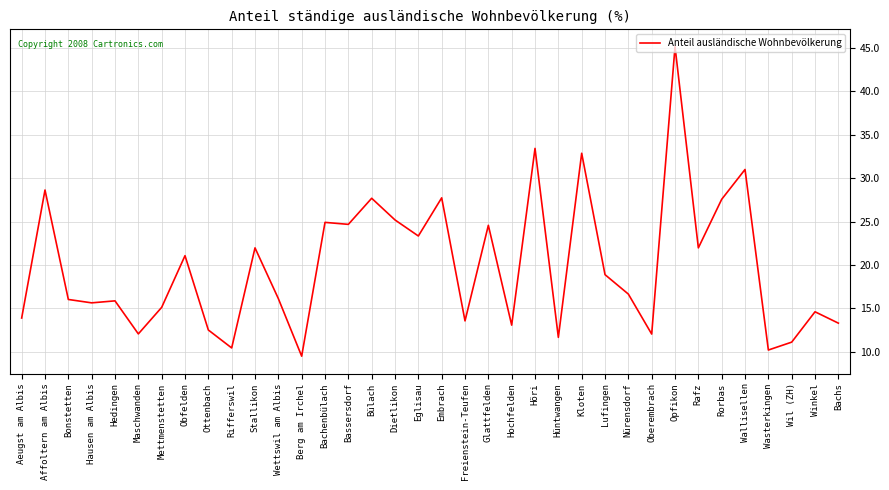

What is the minimum value shown in the chart?

9.5